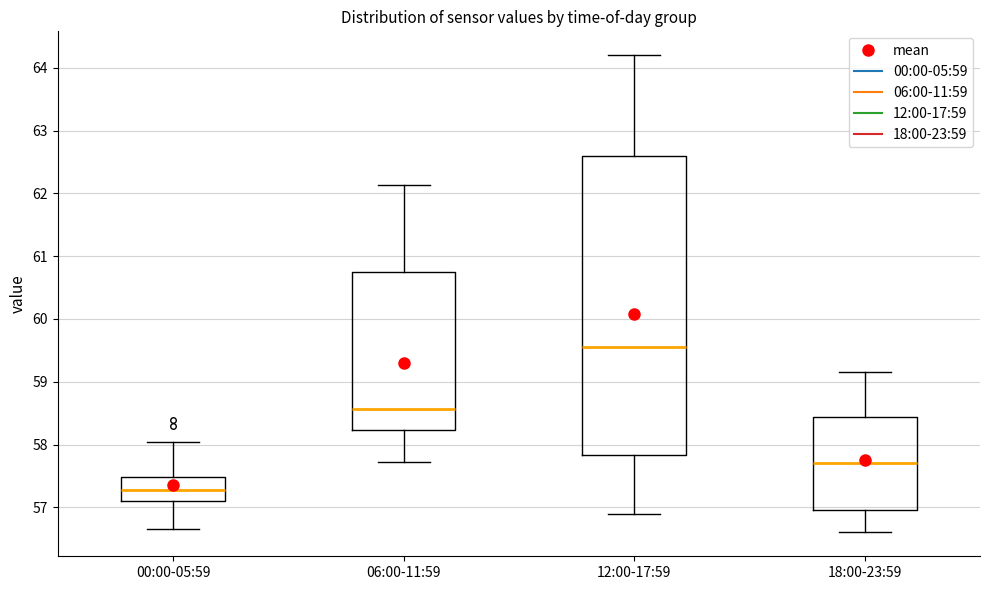

Reading left to right, read every box against the y-axis: the position of its median line, the range the box covers, and the ends of its whiskers. The values are not printed on the chart, so give them approximately, as read against the axis.

00:00-05:59: median 57.3, box 57.1 to 57.5, whiskers 56.7 to 58.0
06:00-11:59: median 58.6, box 58.2 to 60.7, whiskers 57.7 to 62.1
12:00-17:59: median 59.6, box 57.8 to 62.6, whiskers 56.9 to 64.2
18:00-23:59: median 57.7, box 57.0 to 58.4, whiskers 56.6 to 59.2